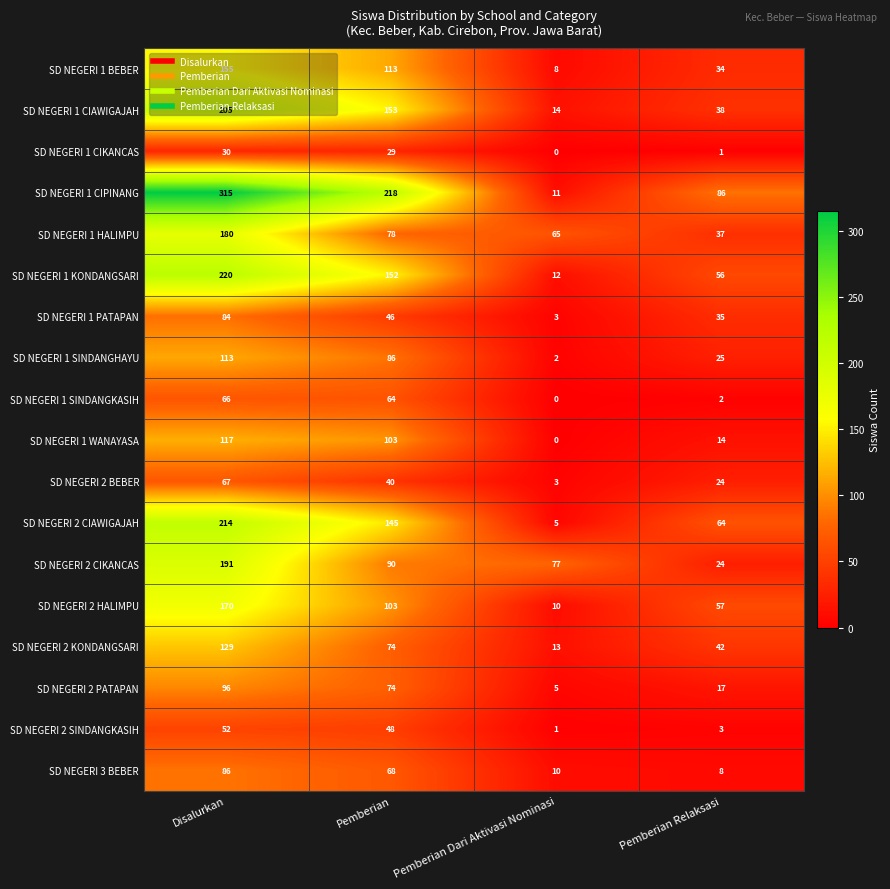

Is it true that SD NEGERI 1 SINDANGHAYU equals 18 at Pemberian?

False